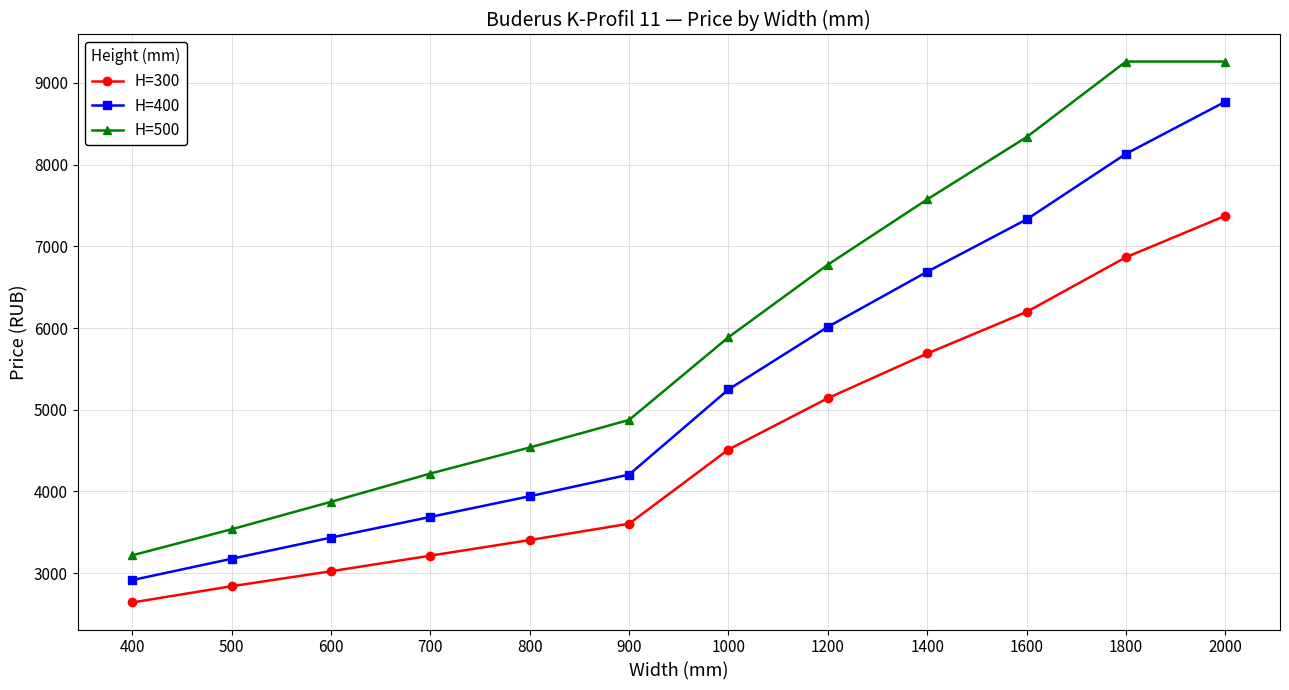

True or false: H=500 and H=300 intersect in this chart.

False